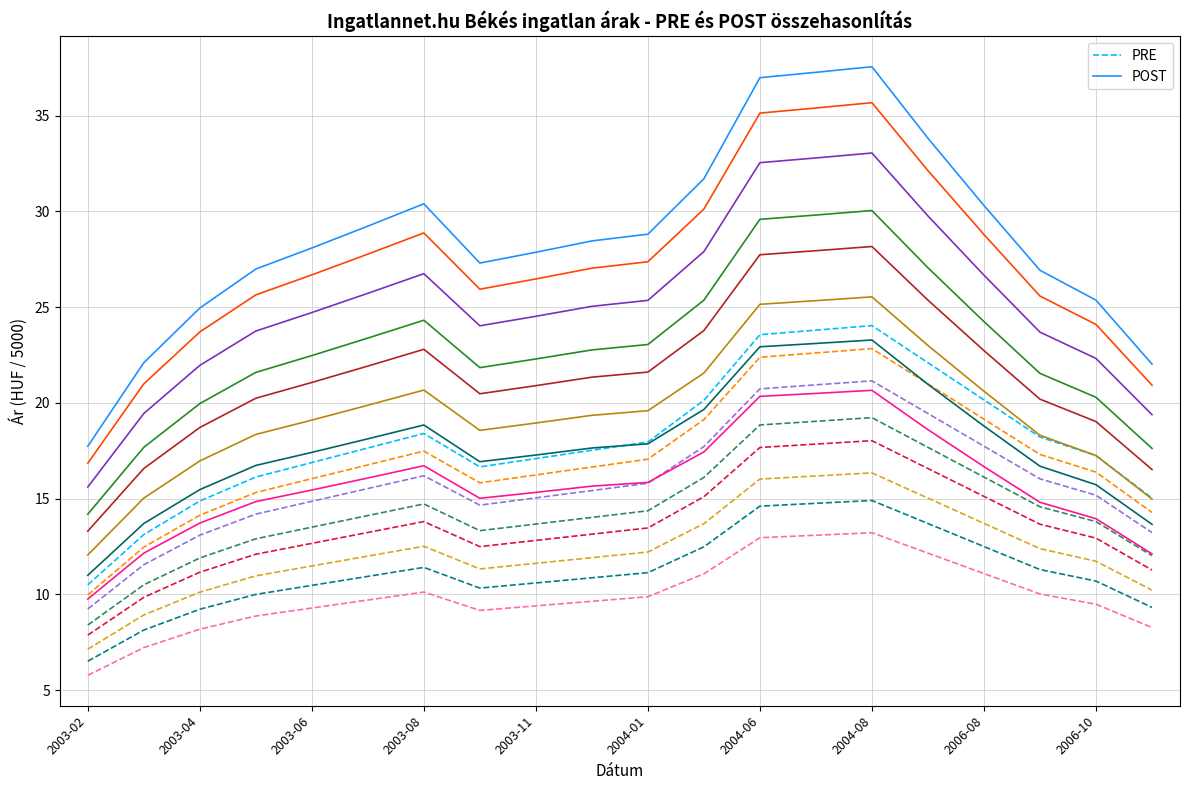

How many distinct data groups are displayed?

2